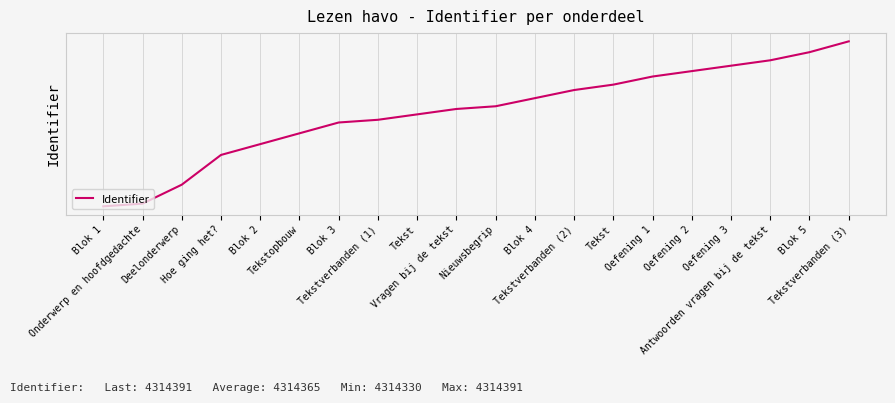

What is the change in value from Blok 1 to Vragen bij de tekst?

+36